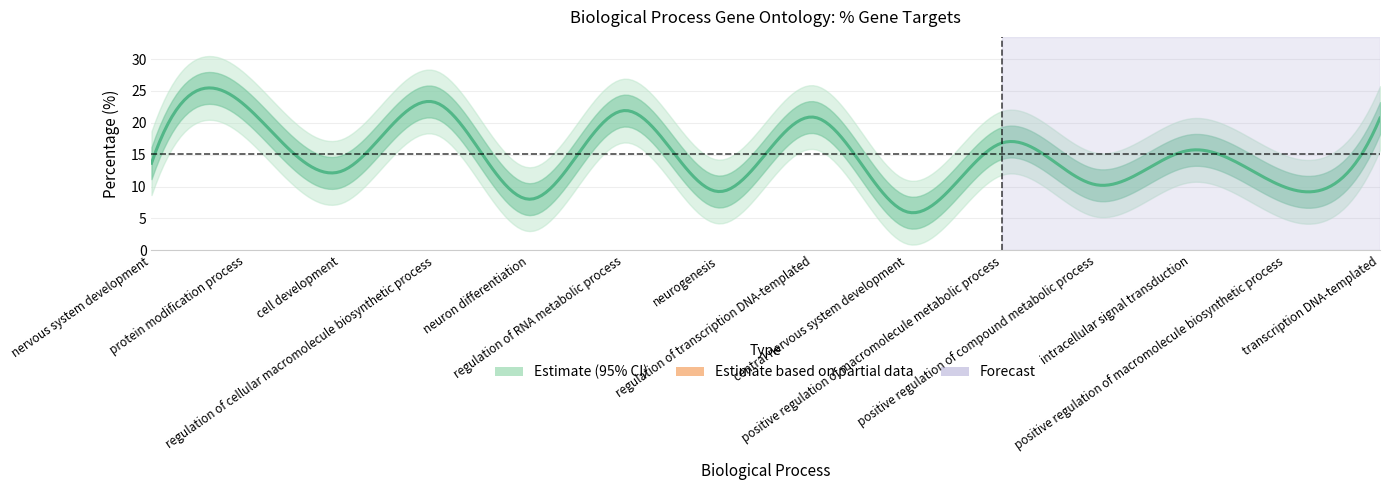

True or false: there are more than 1 points higher than both neighbors.

True